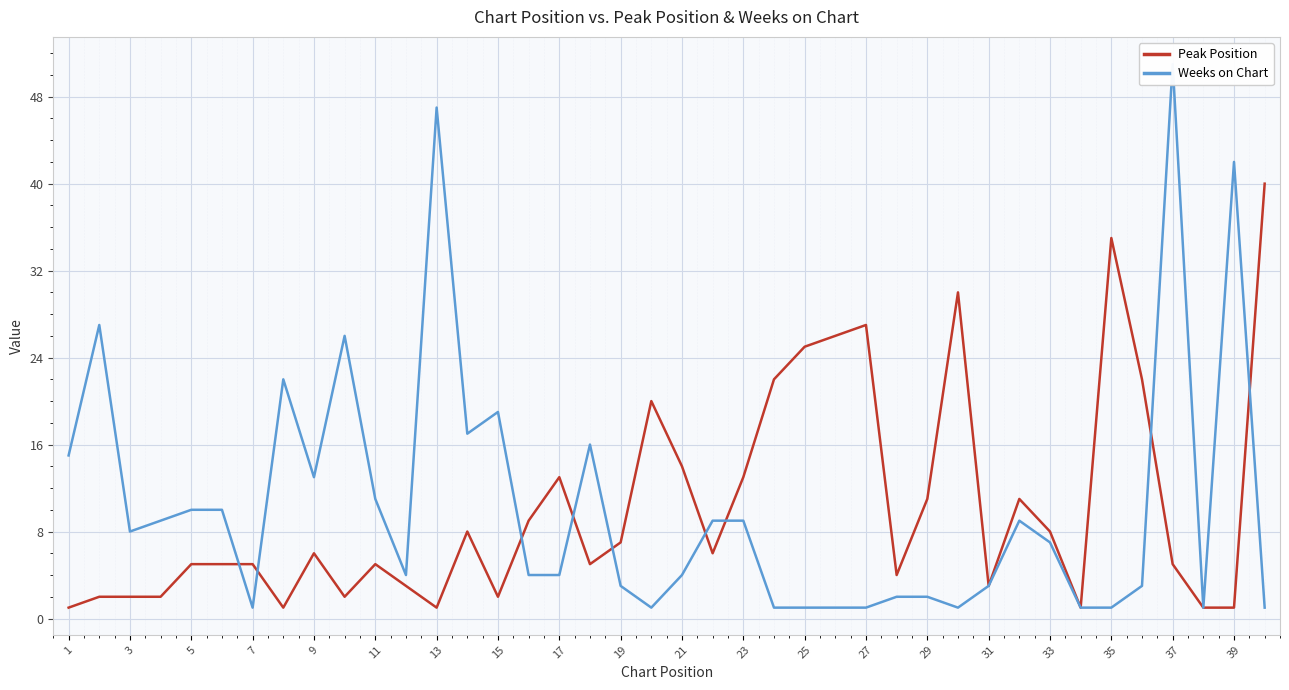

True or false: Peak Position and Weeks on Chart cross at least once.

True